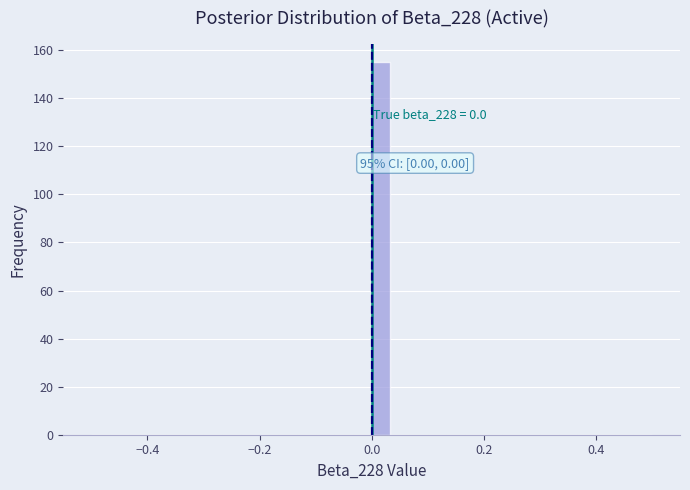

Around what value on the x-axis is the tallest bar? Give the approximate position of its centre, as read against the axis.

0.02